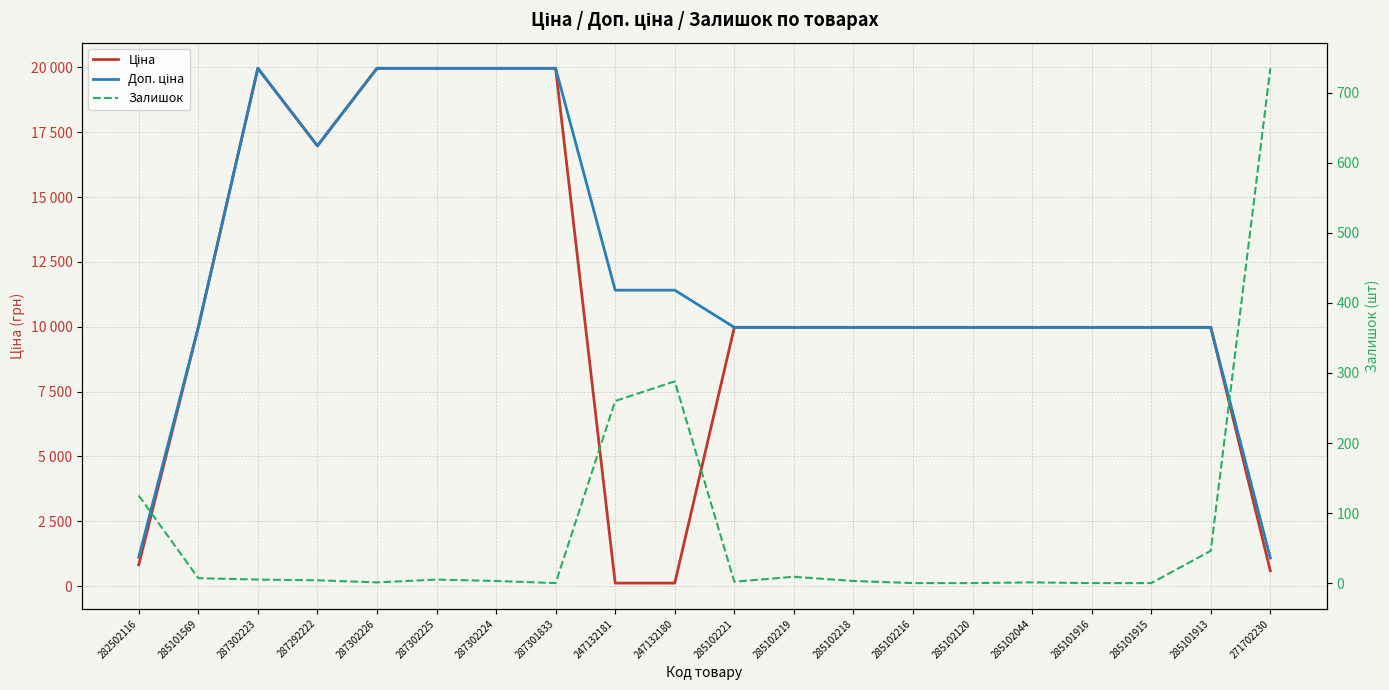

True or false: Залишок and Ціна intersect in this chart.

True